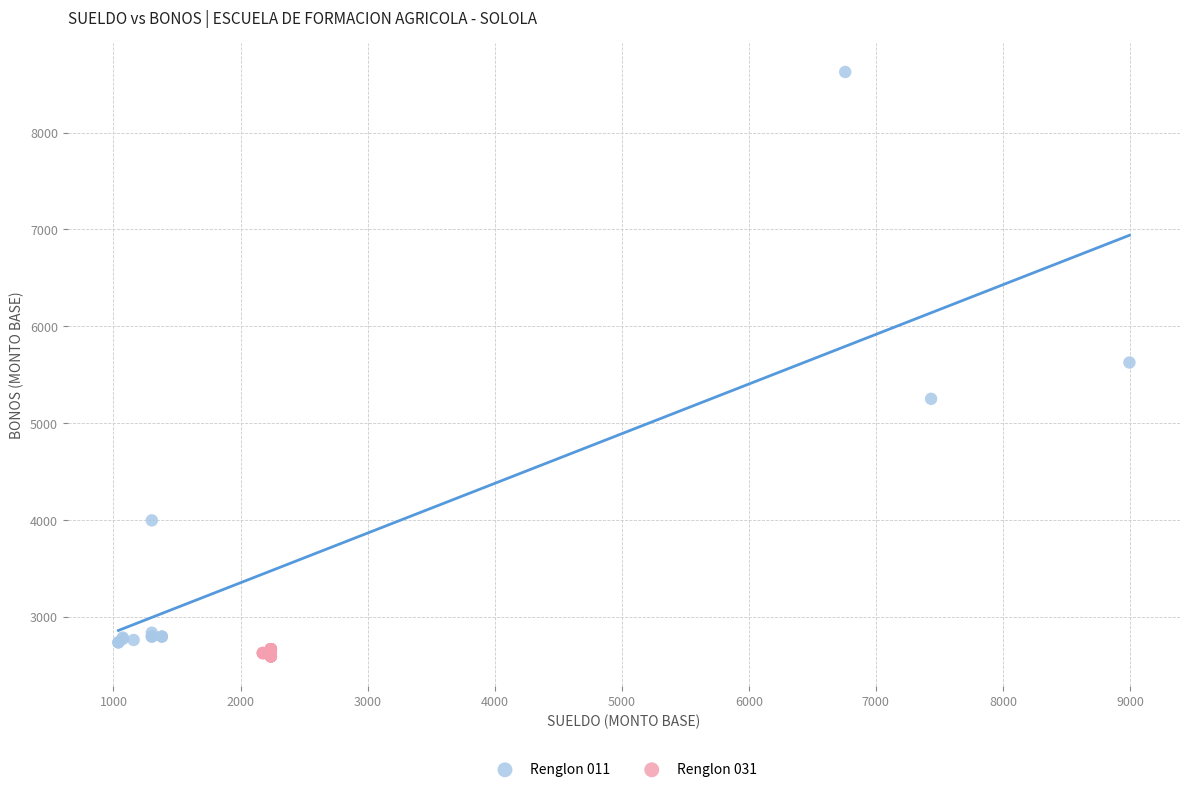

Which series contains the highest Y value?

Renglon 011